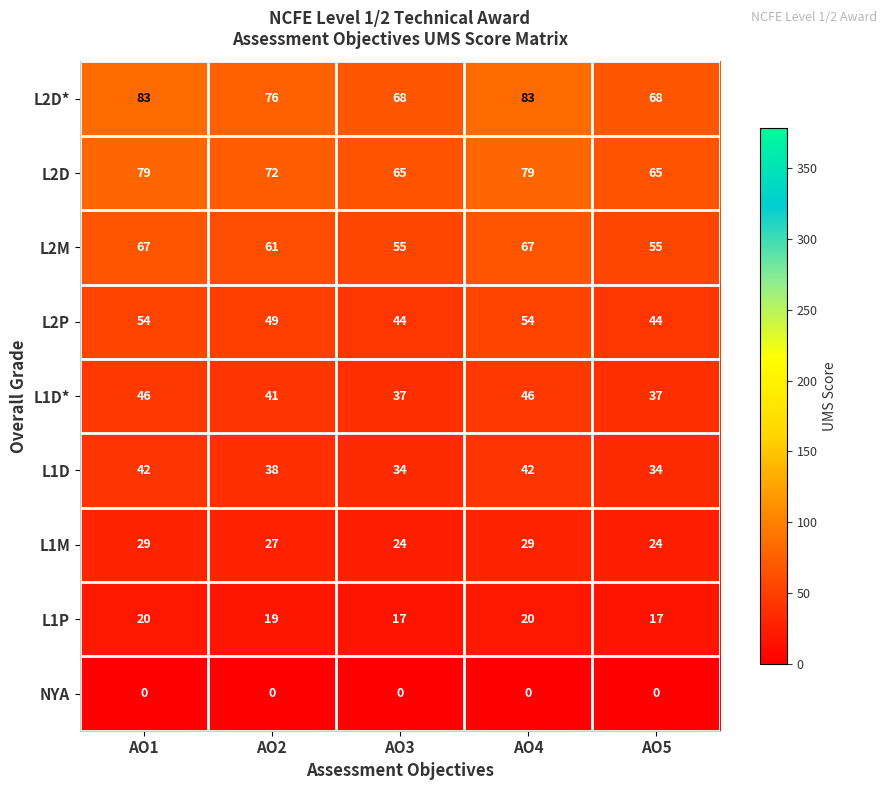

What is the lowest value of the L2D* series?

68